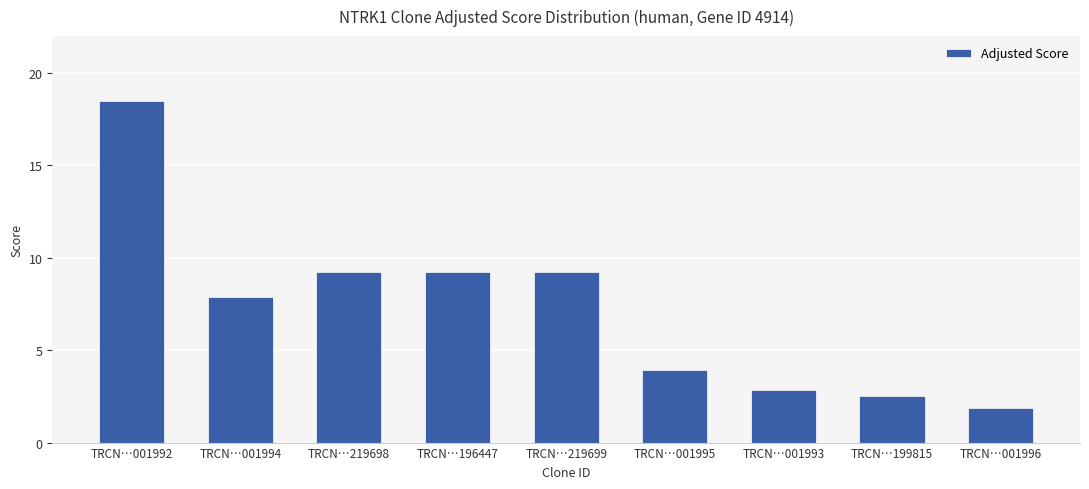

Is it true that the value at TRCN…001994 is 7.9?

True